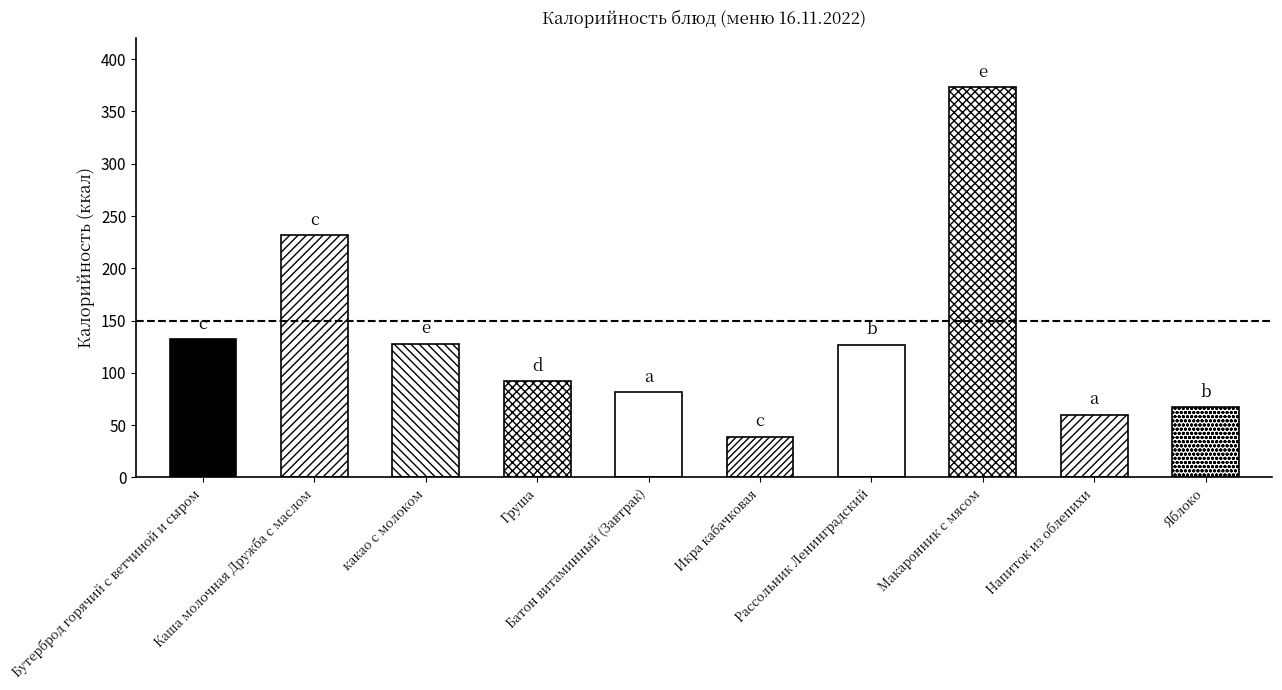

What is the sum of the values at Батон витаминный (Завтрак) and Груша?

173.2